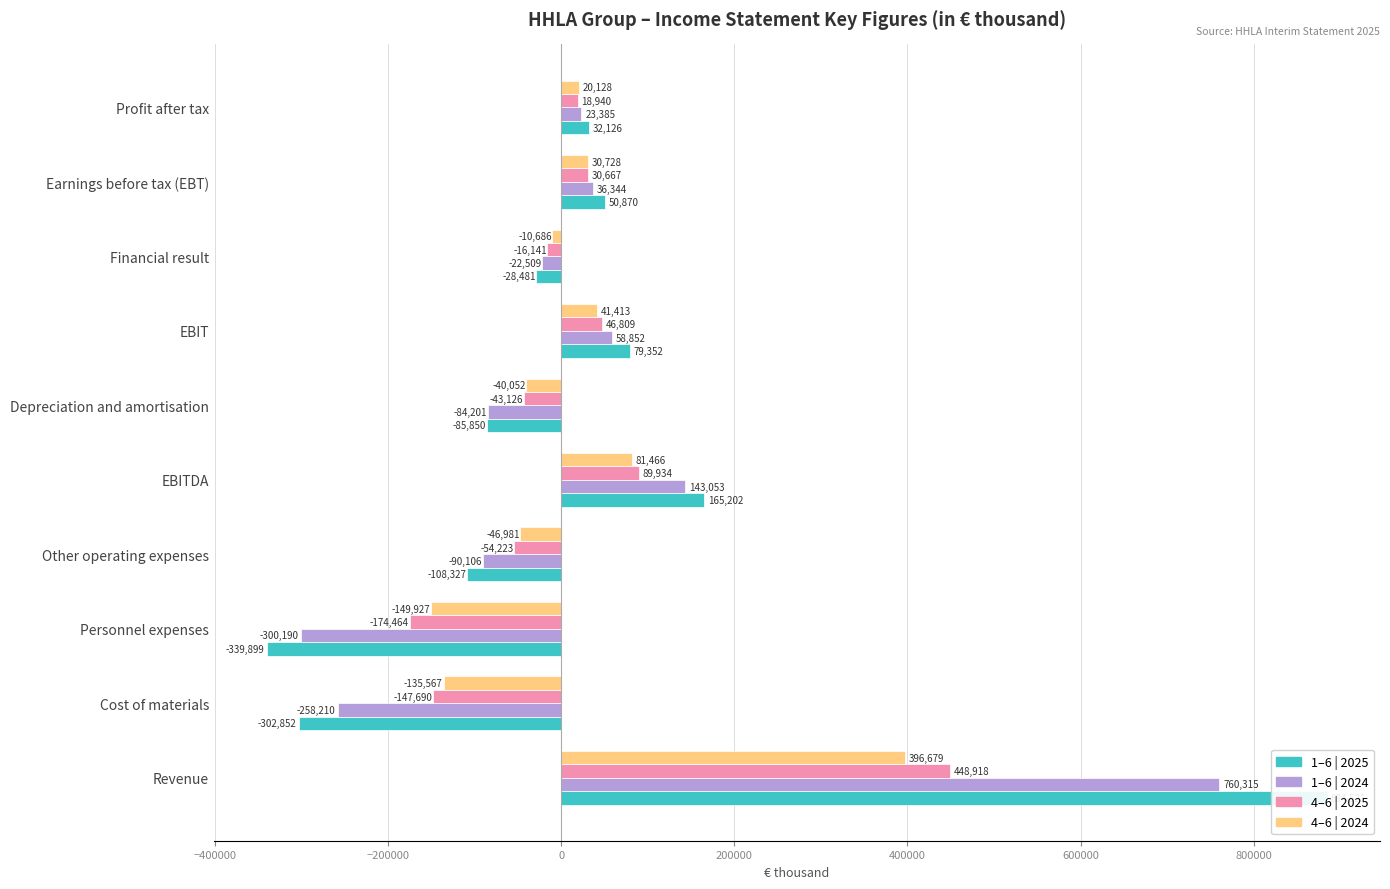

Reading left to right, extract all data points from this chart.

1–6 | 2025: 884521	-302852	-339899	-108327	165202	-85850	79352	-28481	50870	32126
1–6 | 2024: 760315	-258210	-300190	-90106	143053	-84201	58852	-22509	36344	23385
4–6 | 2025: 448918	-147690	-174464	-54223	89934	-43126	46809	-16141	30667	18940
4–6 | 2024: 396679	-135567	-149927	-46981	81466	-40052	41413	-10686	30728	20128